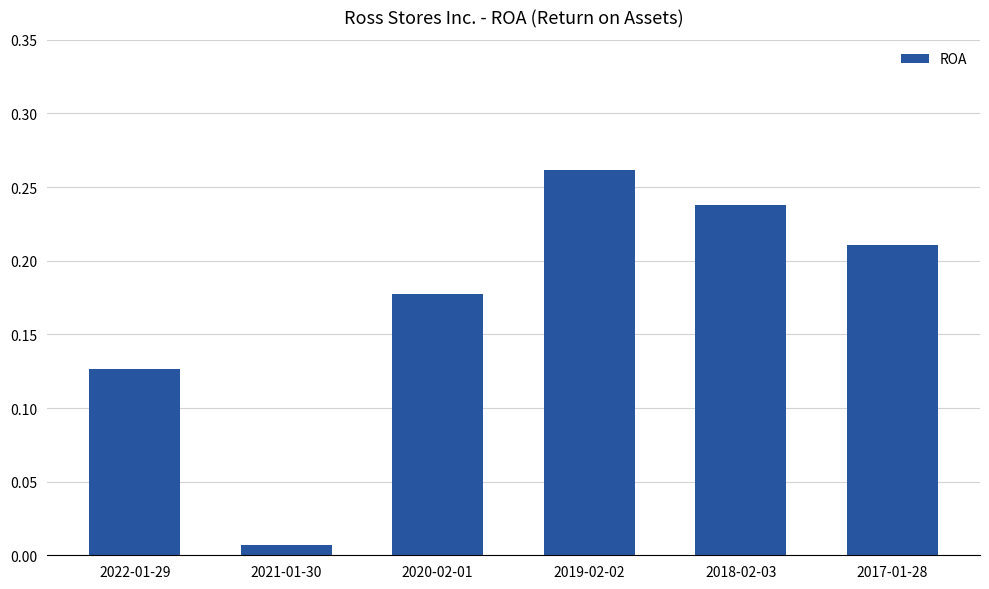

How many series are shown in this chart?

1